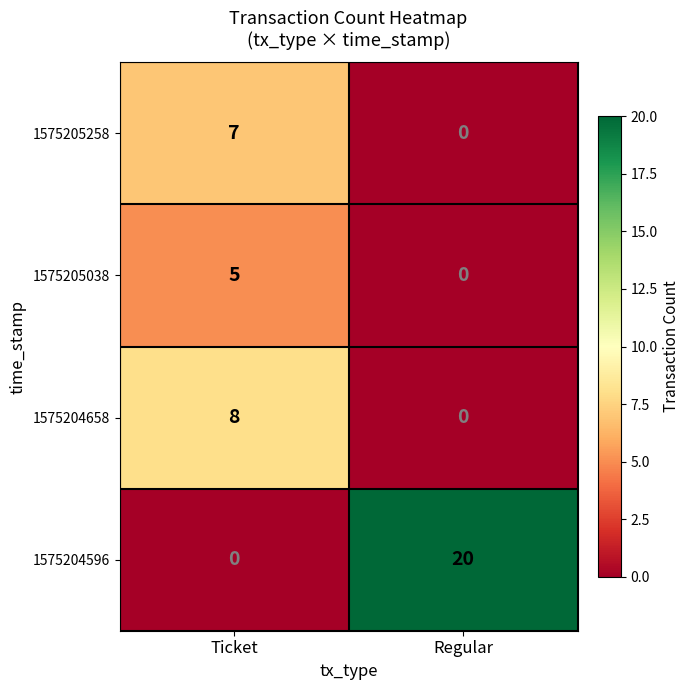

What is the sum of all 1575205038 values?

5